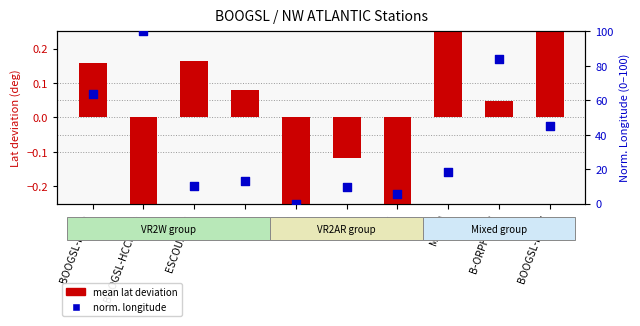

At how many categories does at least one series exceed 15?

5